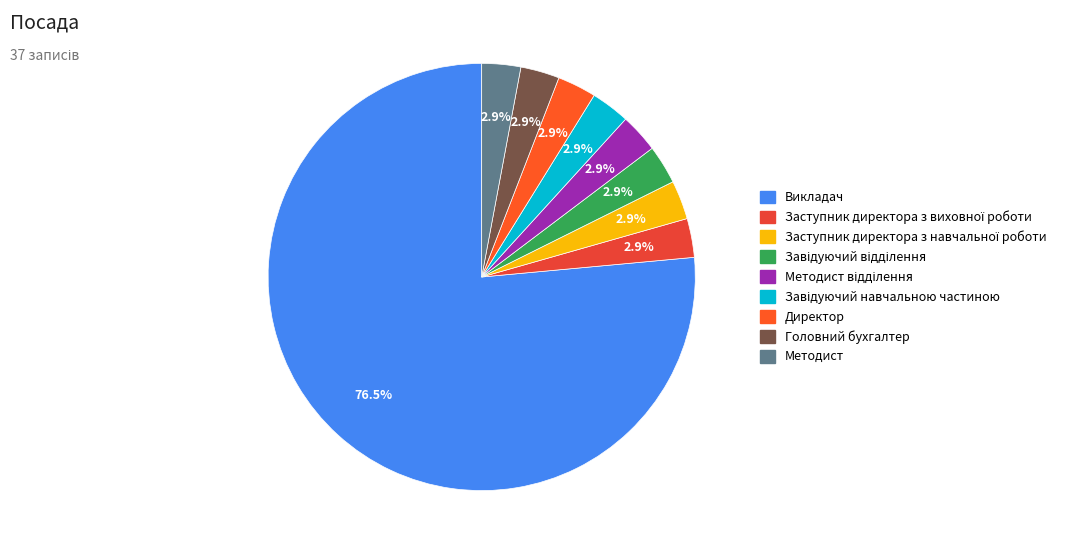

Does Методист account for over 50% of the chart?

No